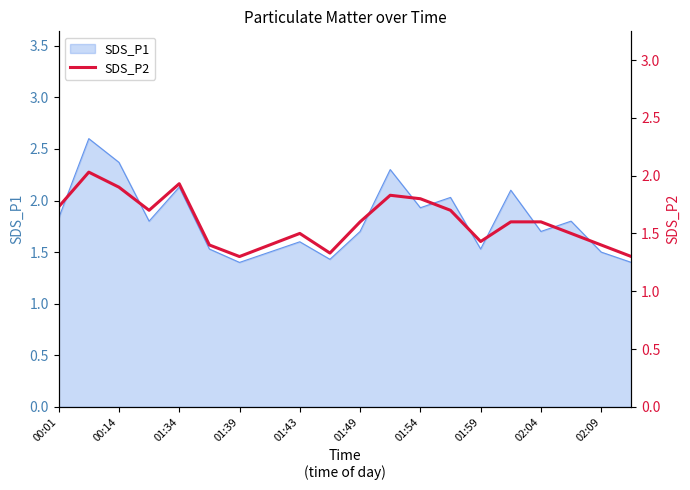

The value of SDS_P1 at 01:39 is 1.4. True or false?

True